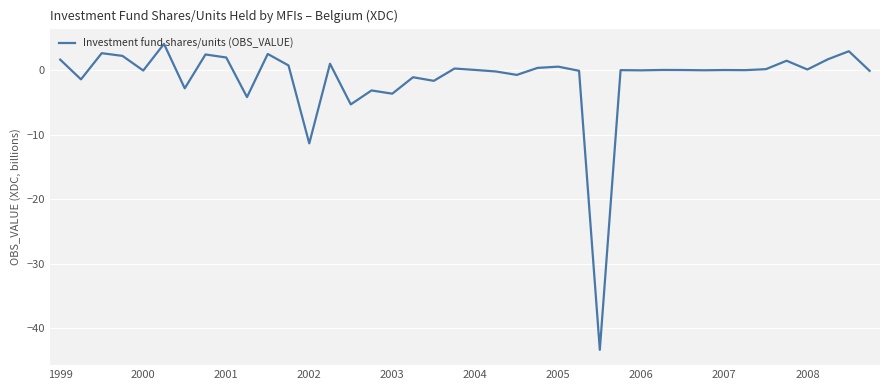

What is the greatest value displayed?

4.1